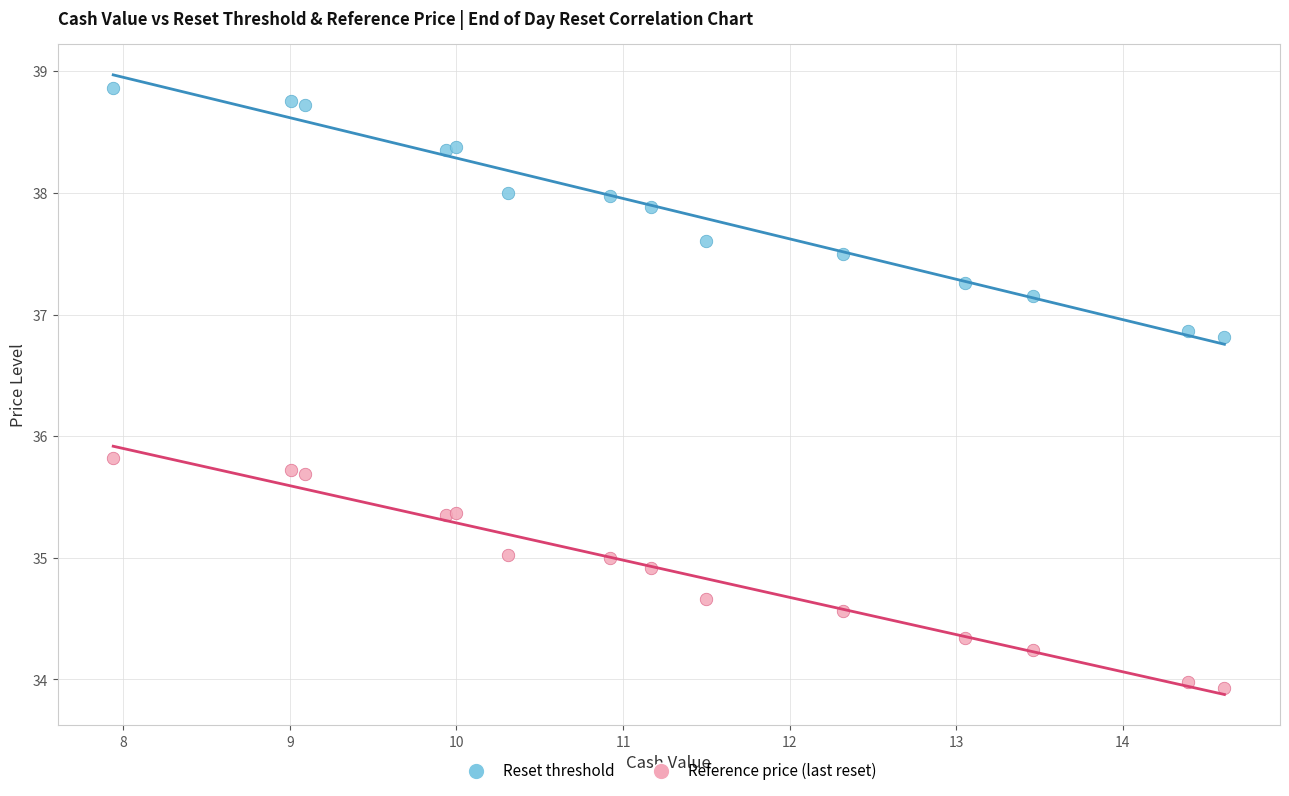

Which series has the largest Y range (max minus min)?

Reset threshold